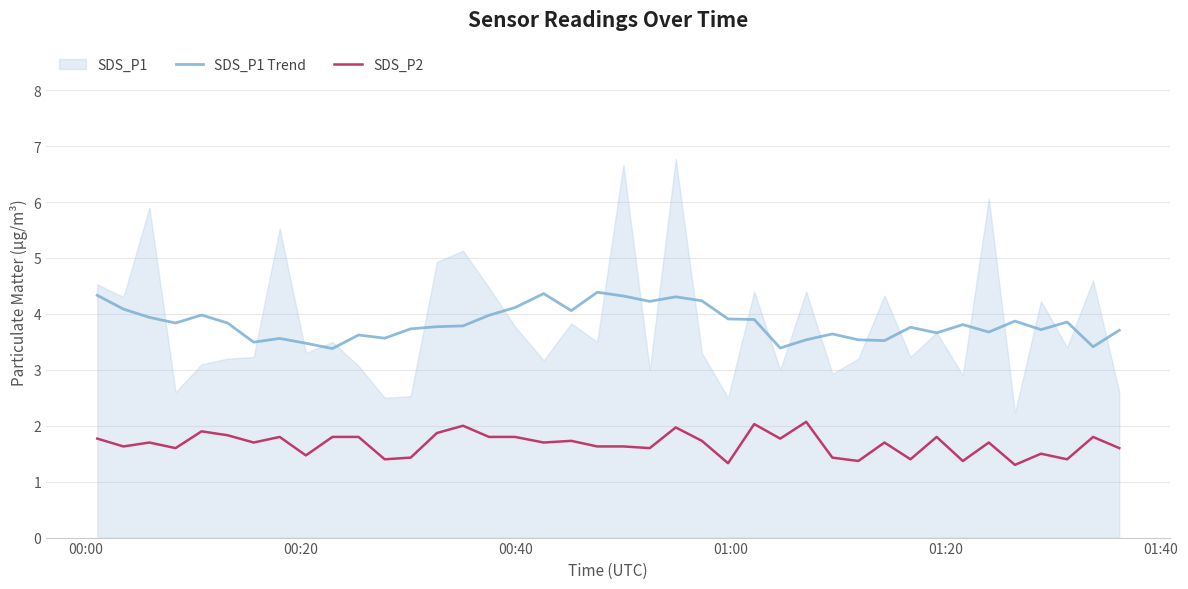

True or false: SDS_P1 Trend and SDS_P2 intersect in this chart.

False